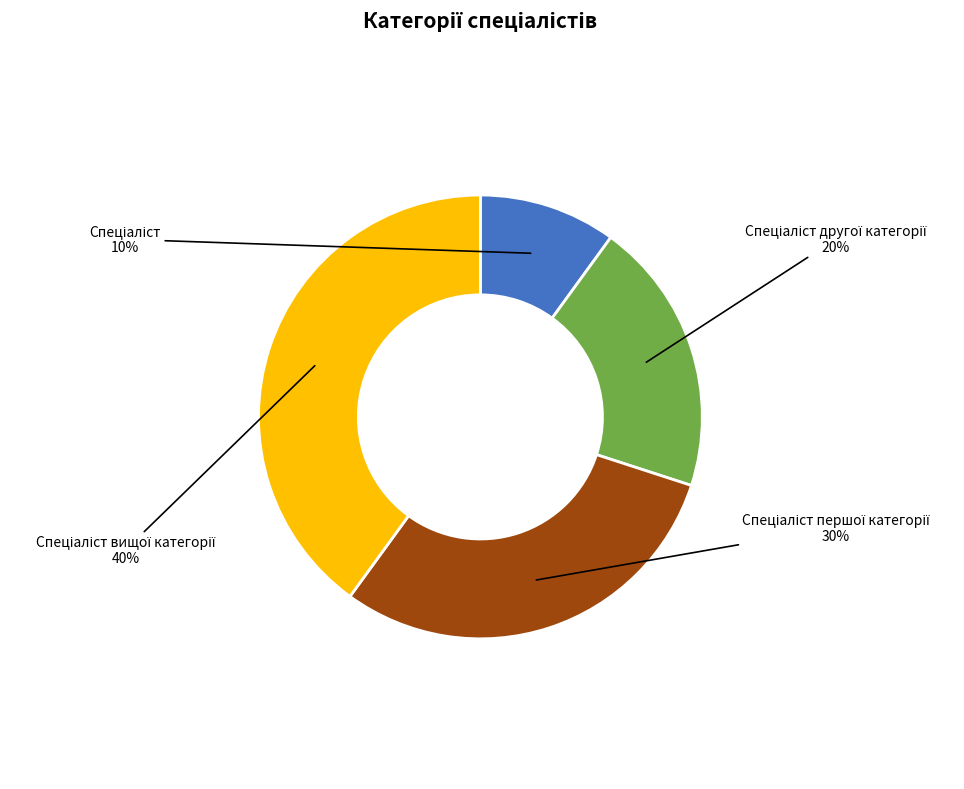

Does any single category account for the majority?

No